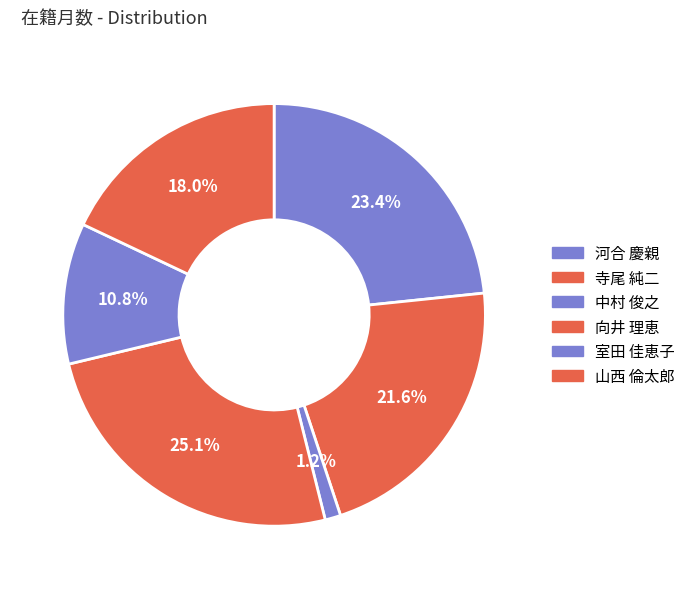

To the nearest percent, what portion does 河合 慶親 represent?

23%